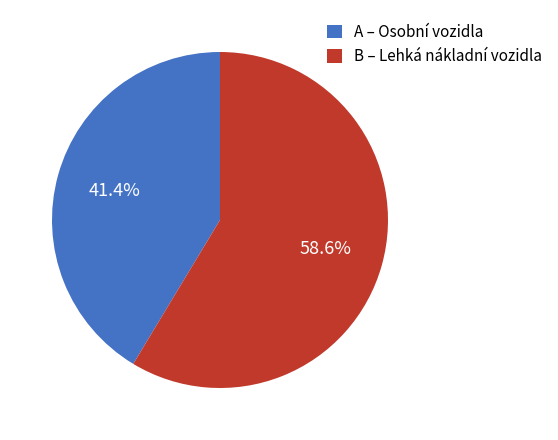

Which has a higher value, B – Lehká nákladní vozidla or A – Osobní vozidla?

B – Lehká nákladní vozidla